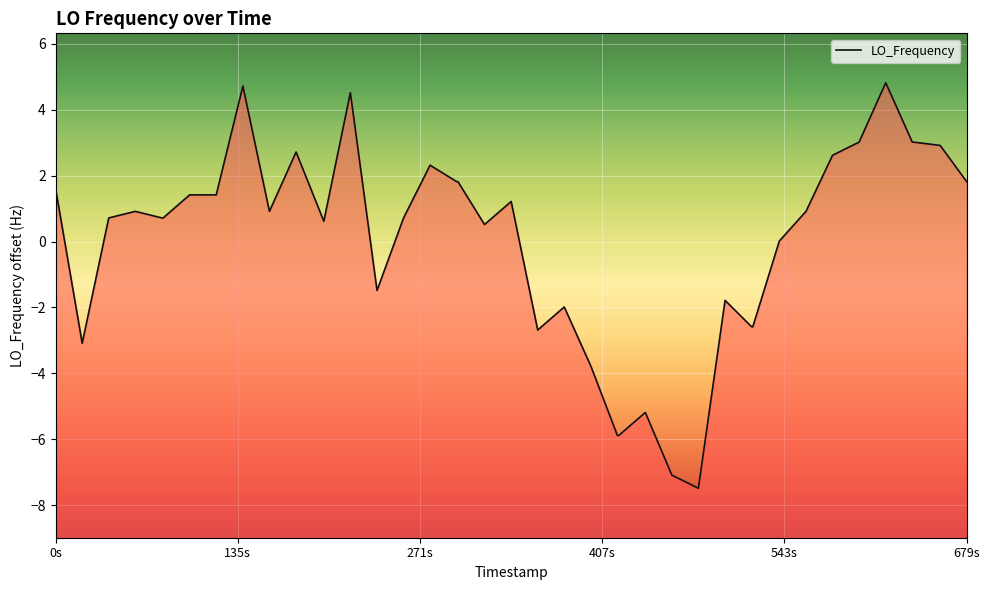

How many points are higher than both their immediate neighbors (excluding endpoints)?

10